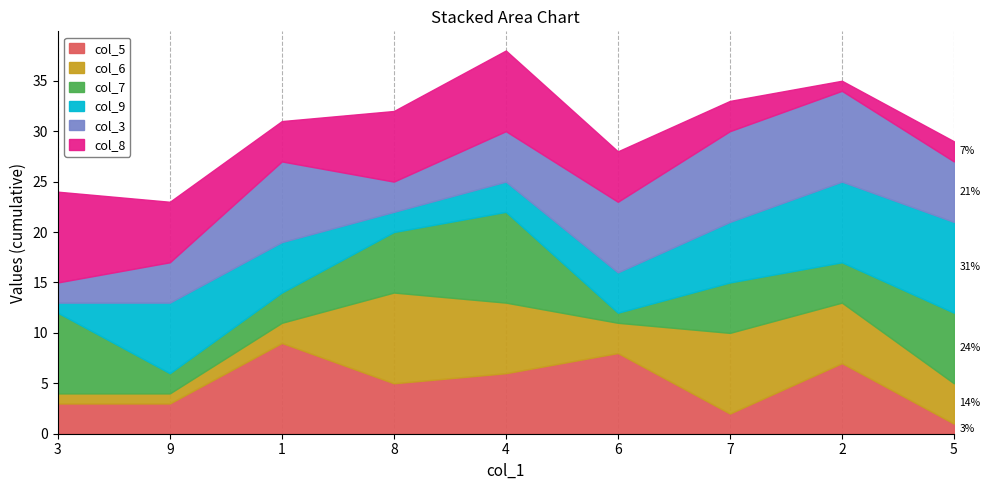

Is the value of col_3 at 7 greater than the value of col_6 at 4?

Yes